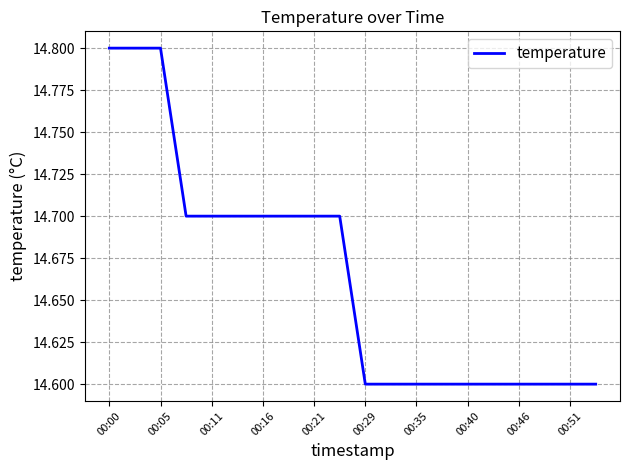

Does the chart display data point markers on the line(s)?

No